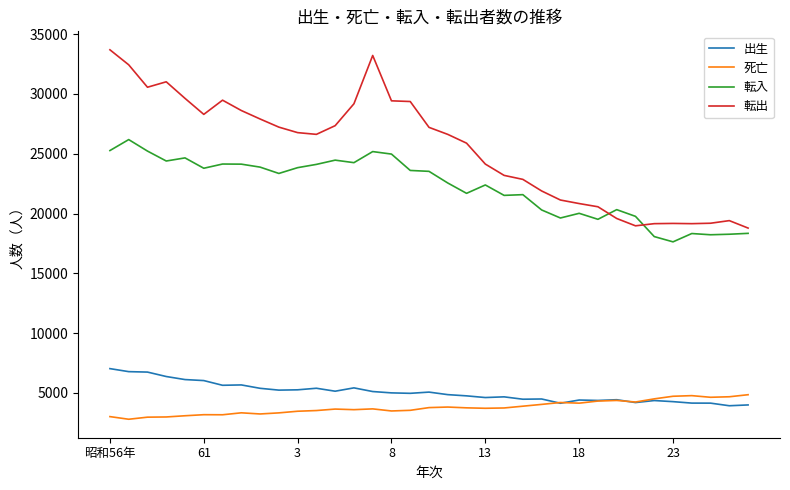

In 出生, how many points are higher than both neighbors (excluding endpoints)?

9